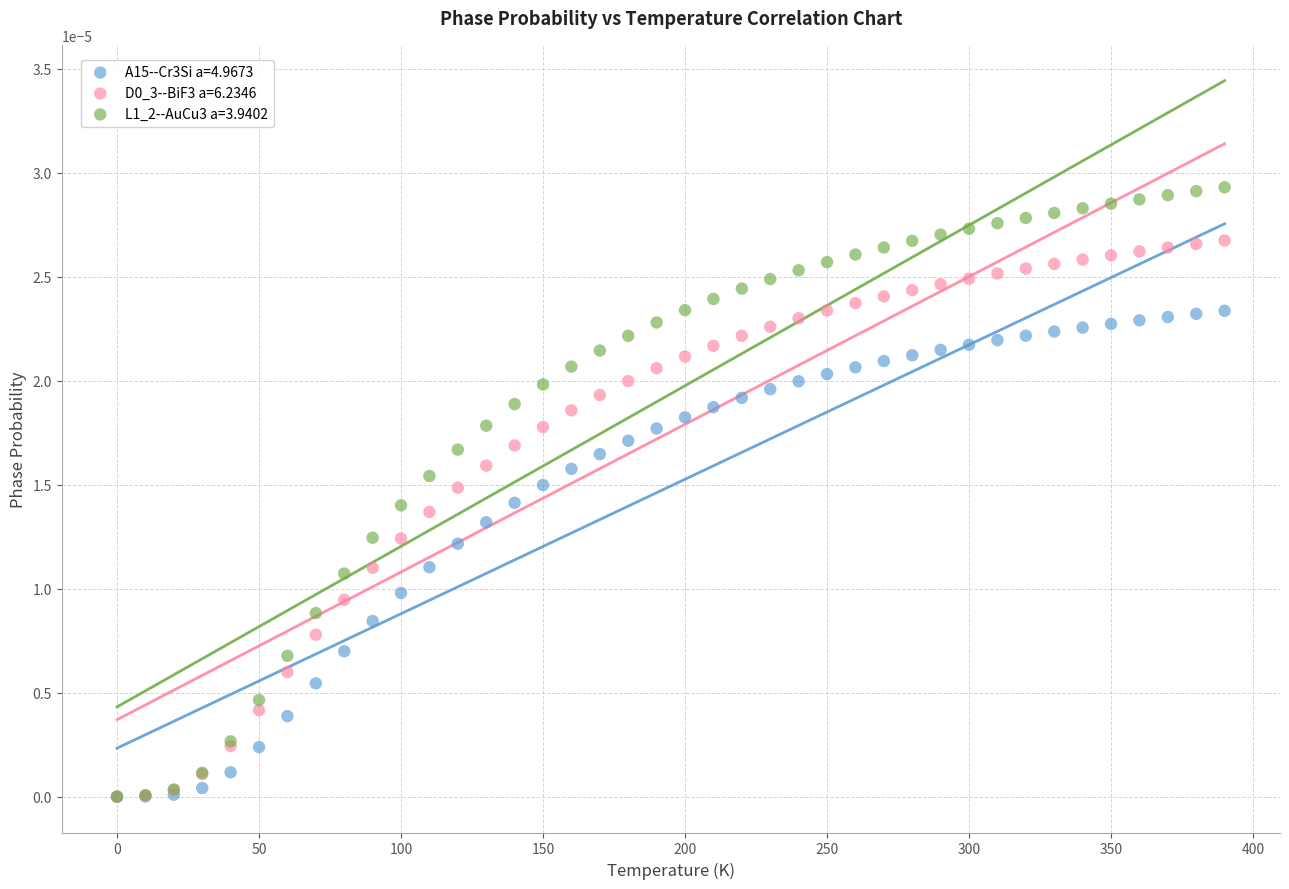

Which series has the widest spread of Y values?

L1_2--AuCu3 a=3.9402